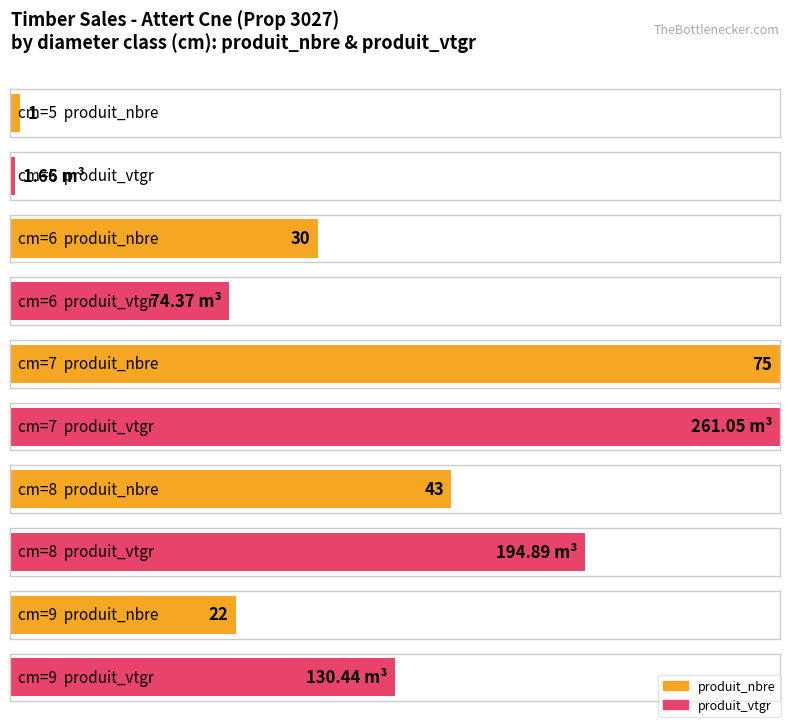

At which category is the sum across all series the highest?

7